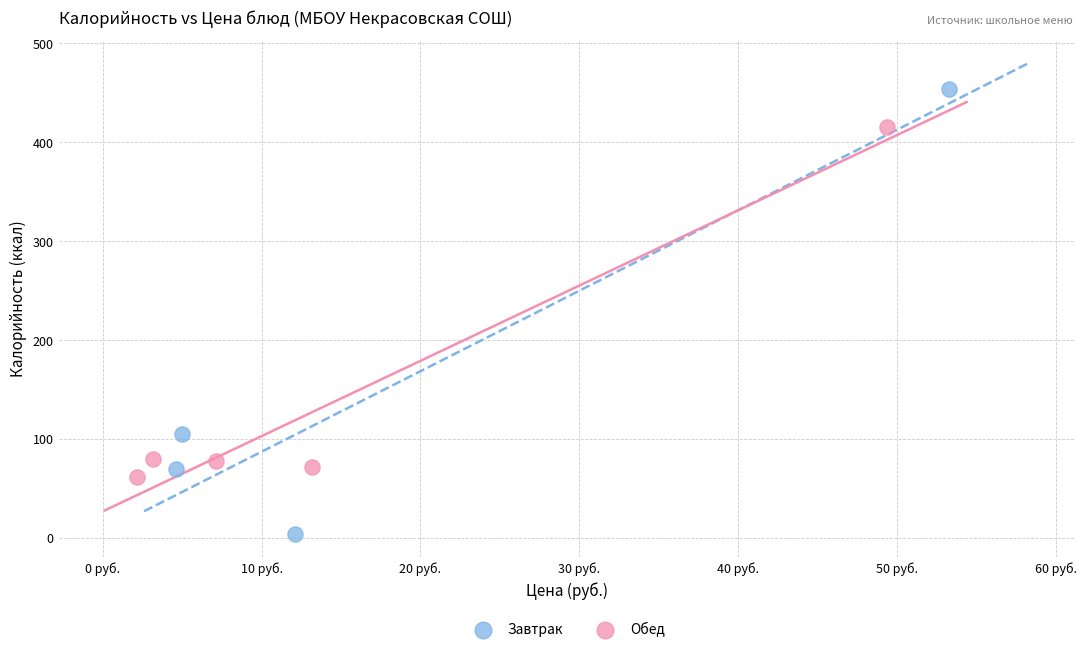

Which series has the widest spread of Y values?

Завтрак